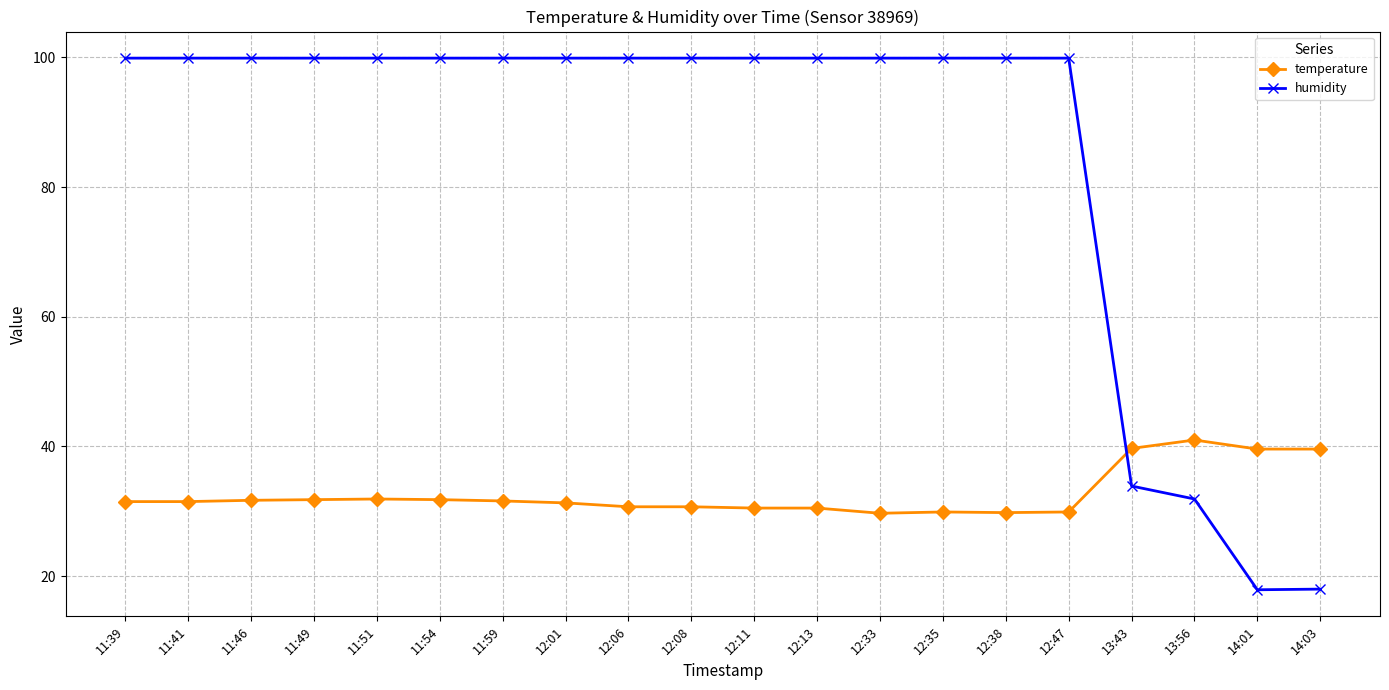

List the series in order of their peak value, lowest first.

temperature, humidity